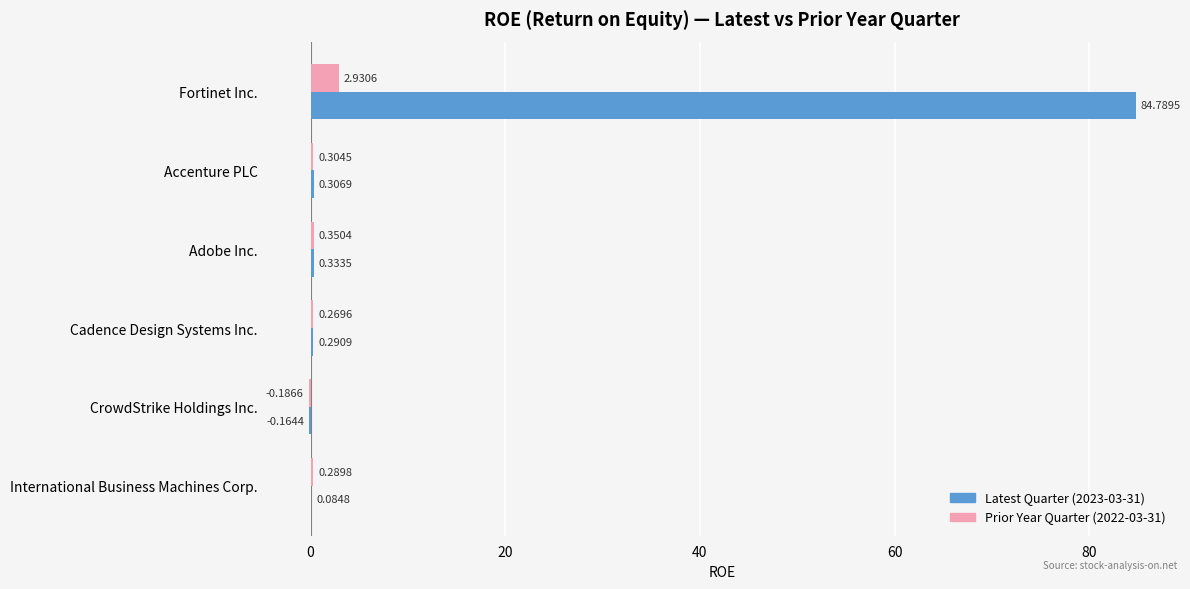

How many distinct data groups are displayed?

2